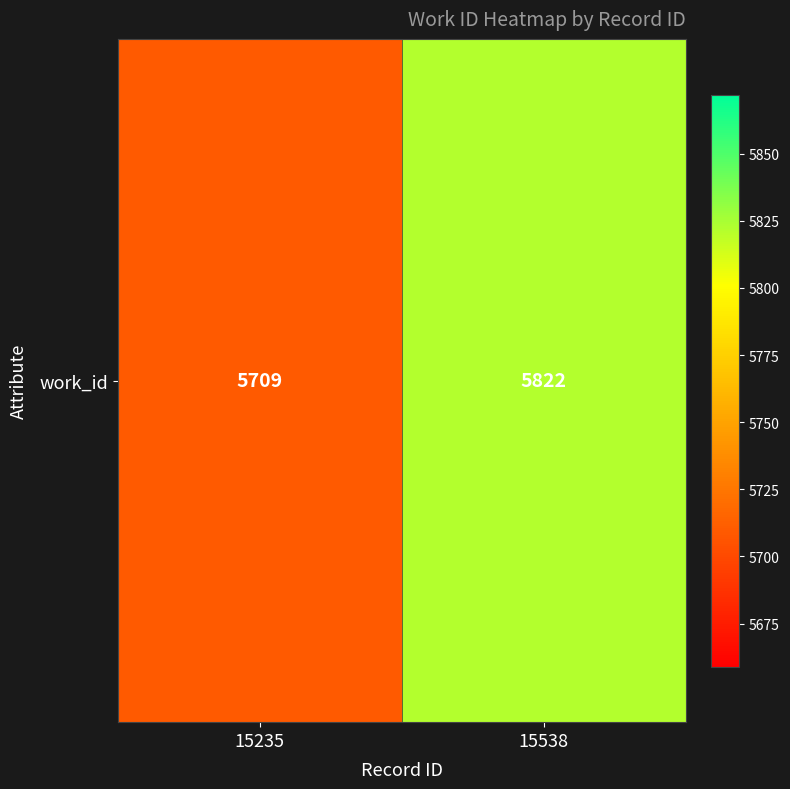

Reading left to right, list all the values displayed in this chart.

5709	5822